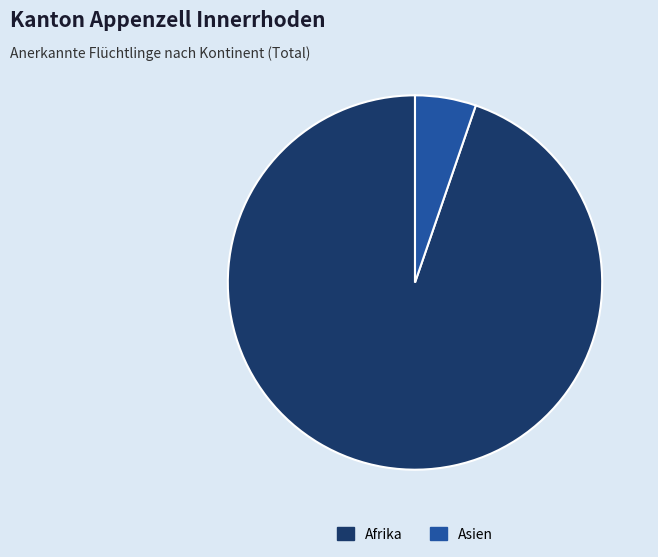

Rank the categories by value from lowest to highest.

Asien, Afrika